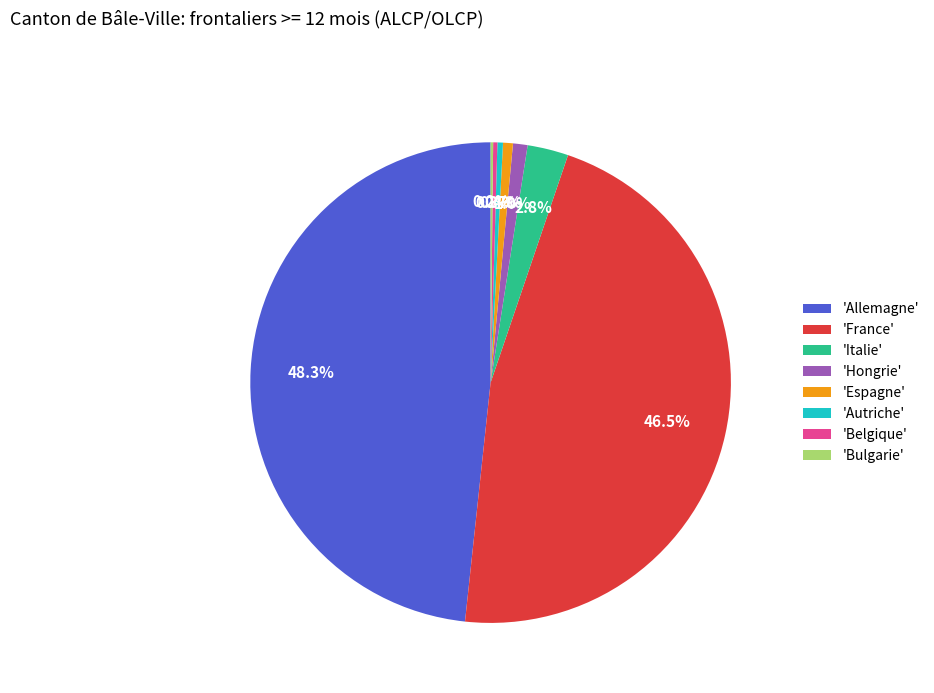

What portion of the pie excludes 'Hongrie'?

99.0%